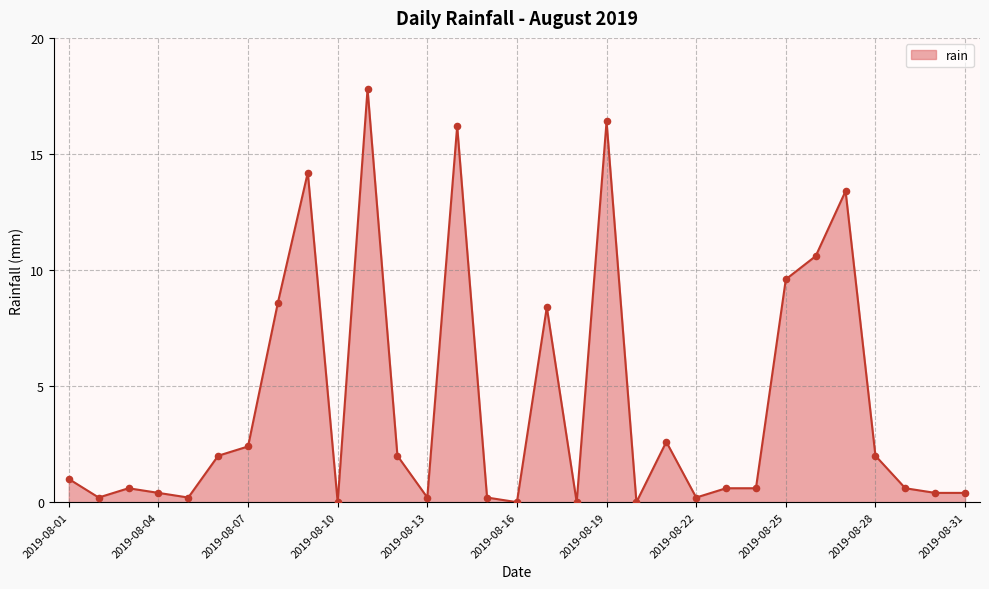

What is the maximum value shown in the chart?

17.8